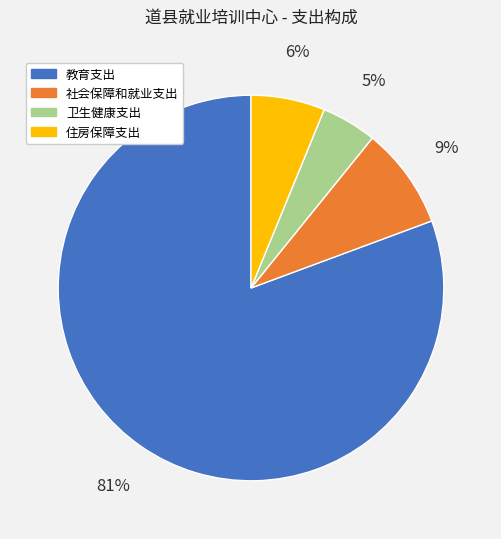

Between 教育支出 and 住房保障支出, which is larger?

教育支出